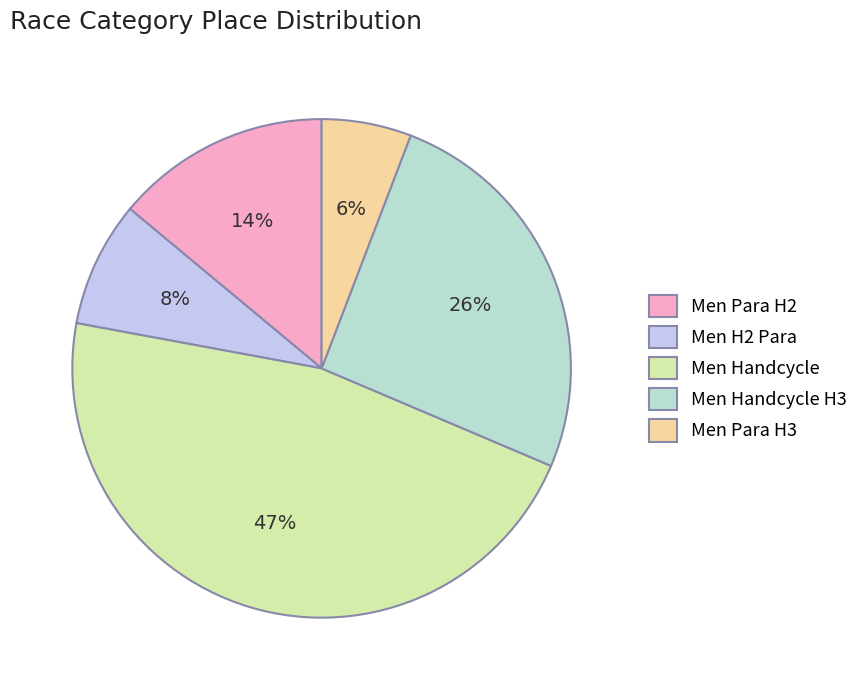

To the nearest percent, what is the average slice percentage?

20%